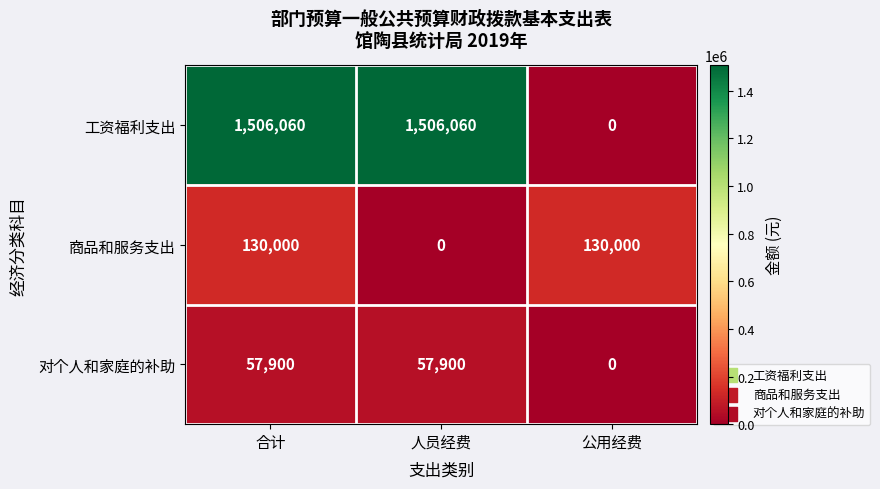

How many data points in 对个人和家庭的补助 are less than 57900?

1